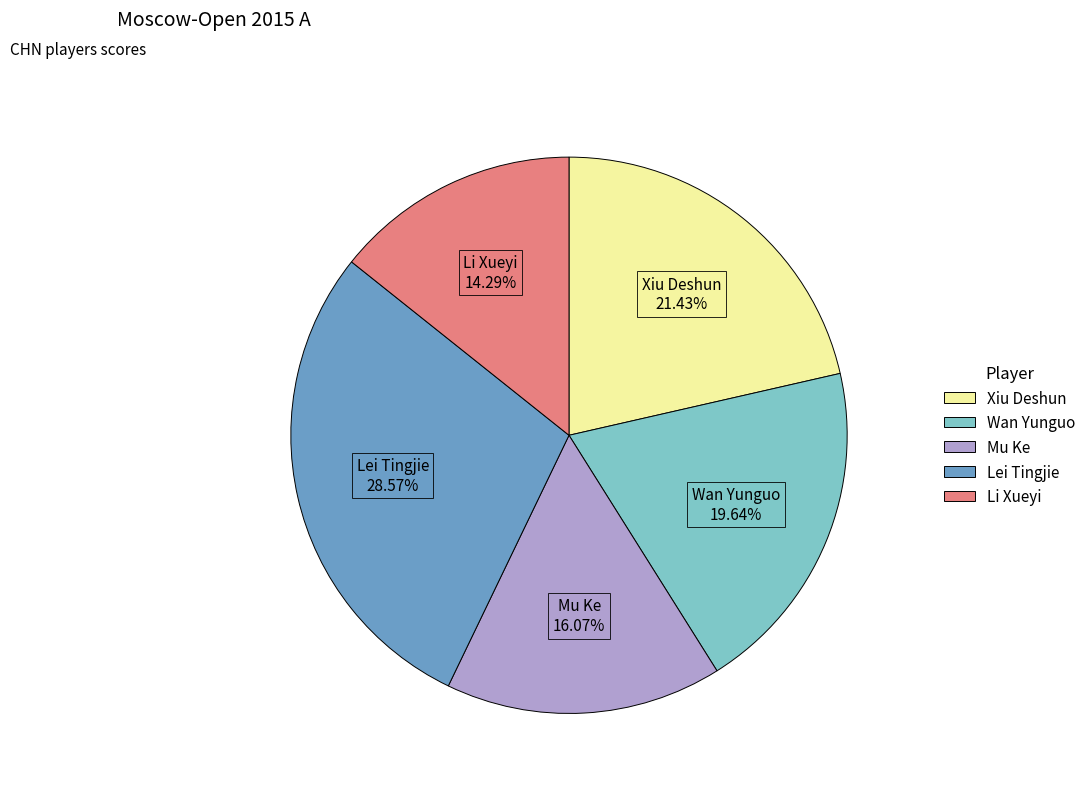

To the nearest percent, what portion does Wan Yunguo represent?

20%